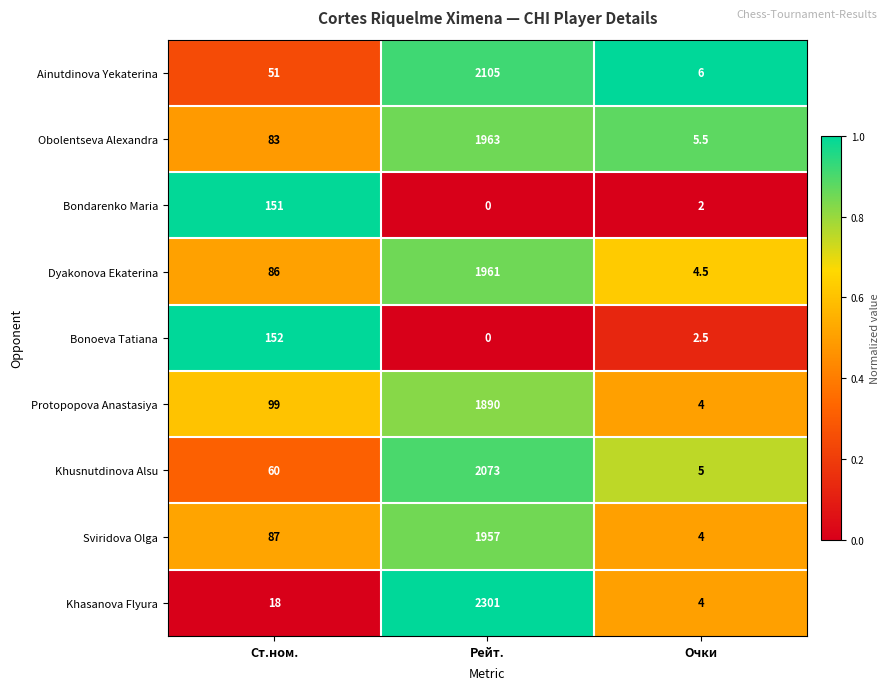

Where is Obolentseva Alexandra nearest to the value 984?

Ст.ном.